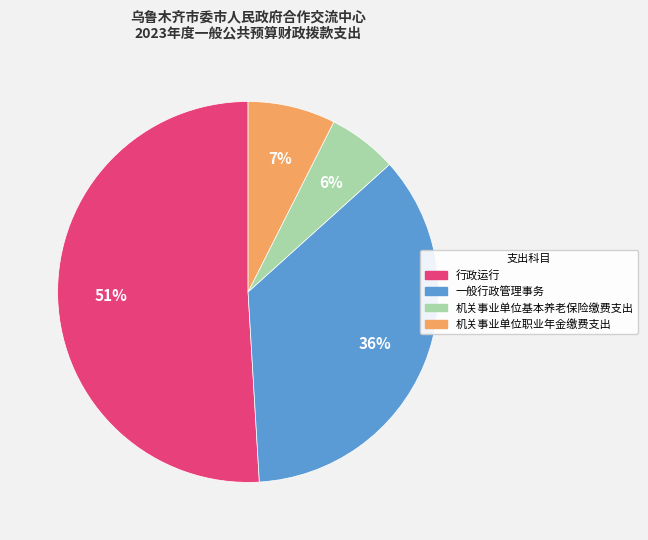

How many slices are in this pie chart?

4